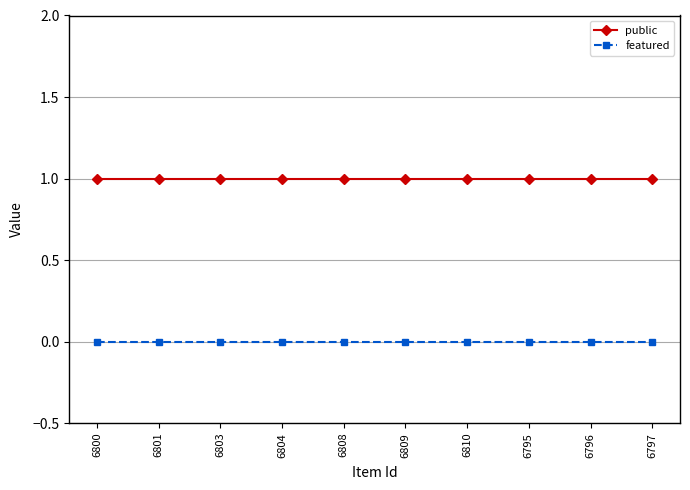

What is the difference between the highest and lowest values at 6800?

1